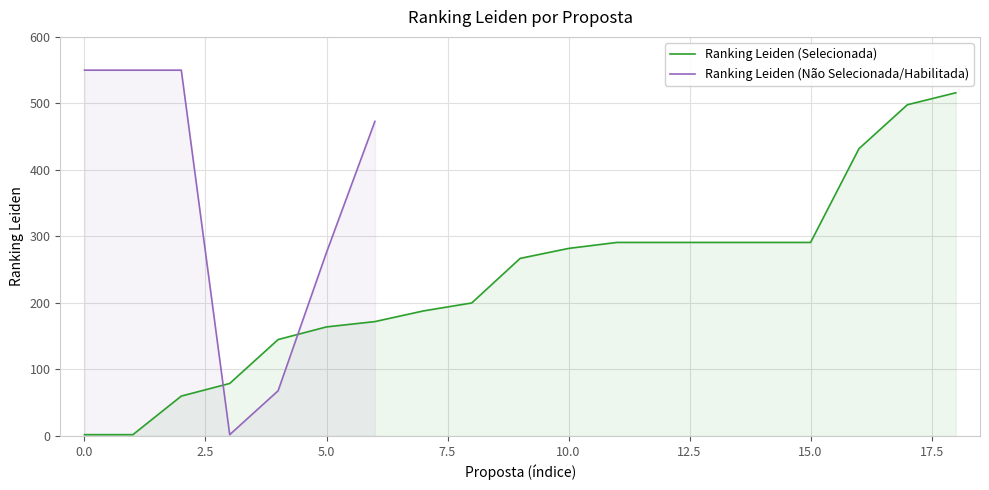

What is the maximum value for Ranking Leiden (Selecionada)?

516